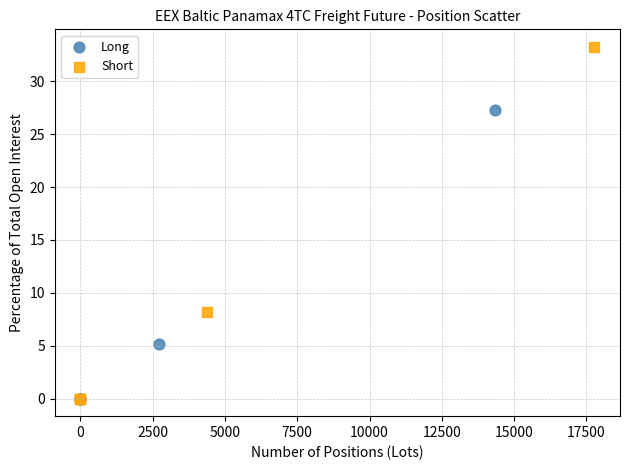

Which series has the largest Y range (max minus min)?

Short